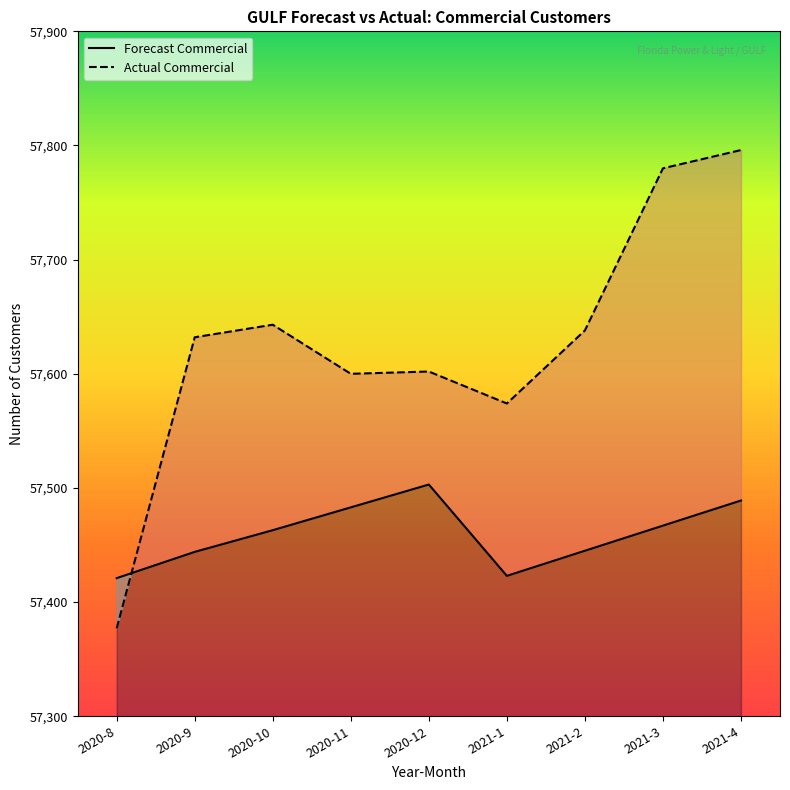

At 2021-4, list the series in order from largest to smallest.

Actual Commercial, Forecast Commercial